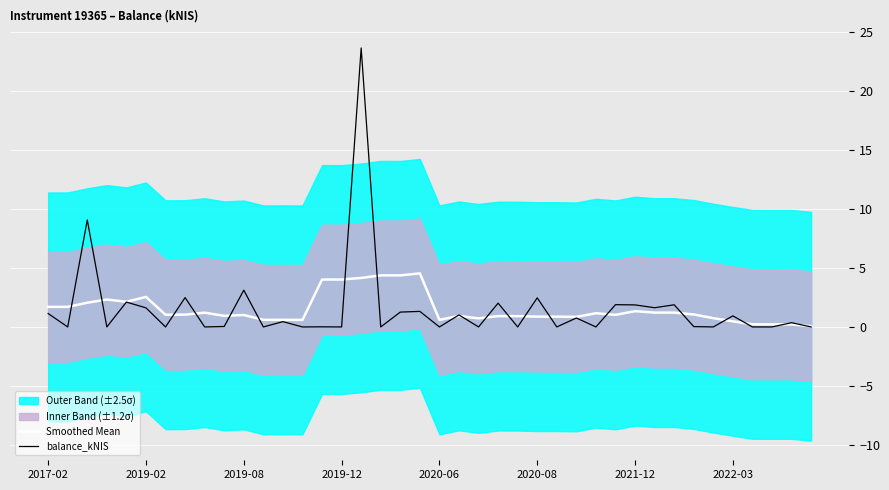

What is the highest value of the balance_kNIS series?

23.7